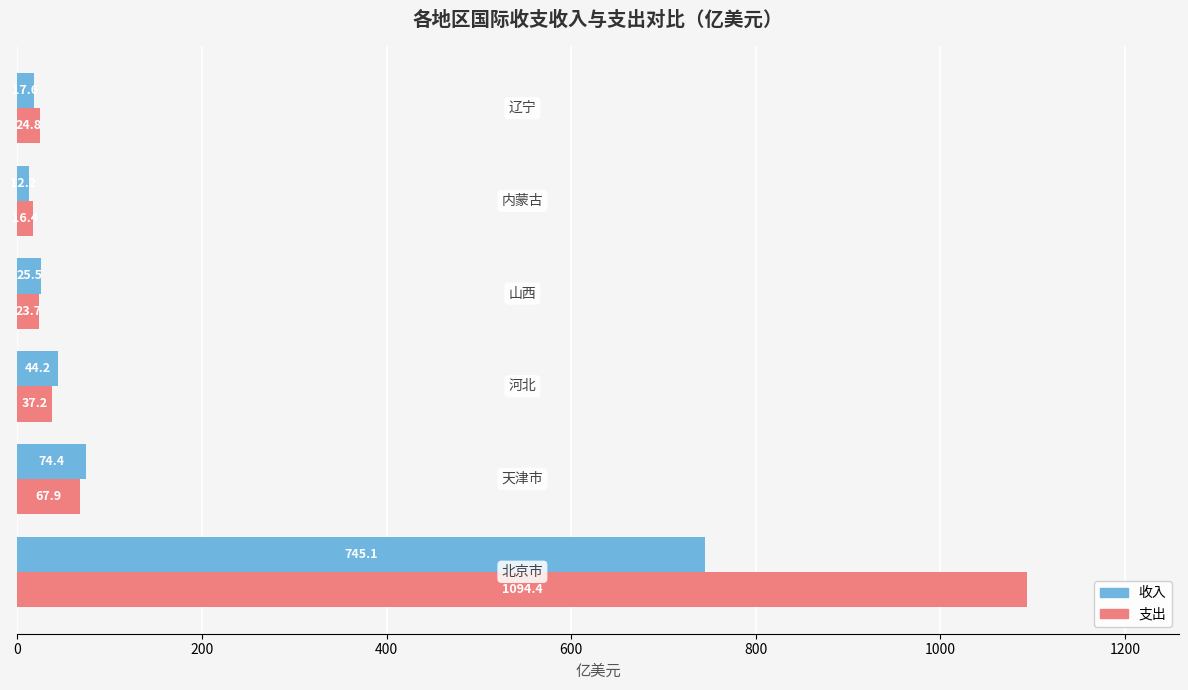

Which series has the largest range (max minus min)?

支出